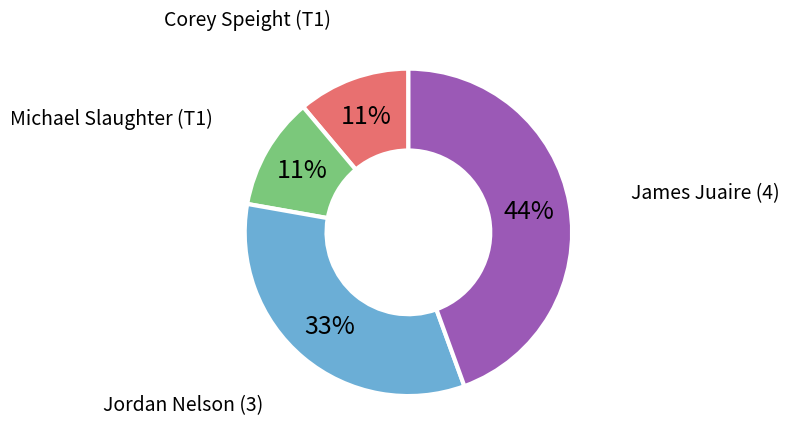

To the nearest percent, what is the average slice percentage?

25%